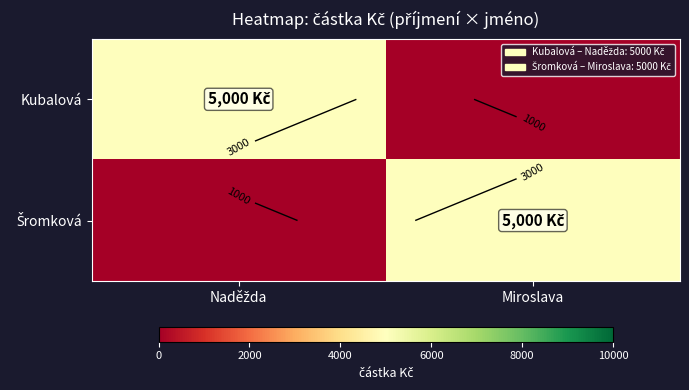

At Miroslava, list the series in order from smallest to largest.

Kubalová, Šromková